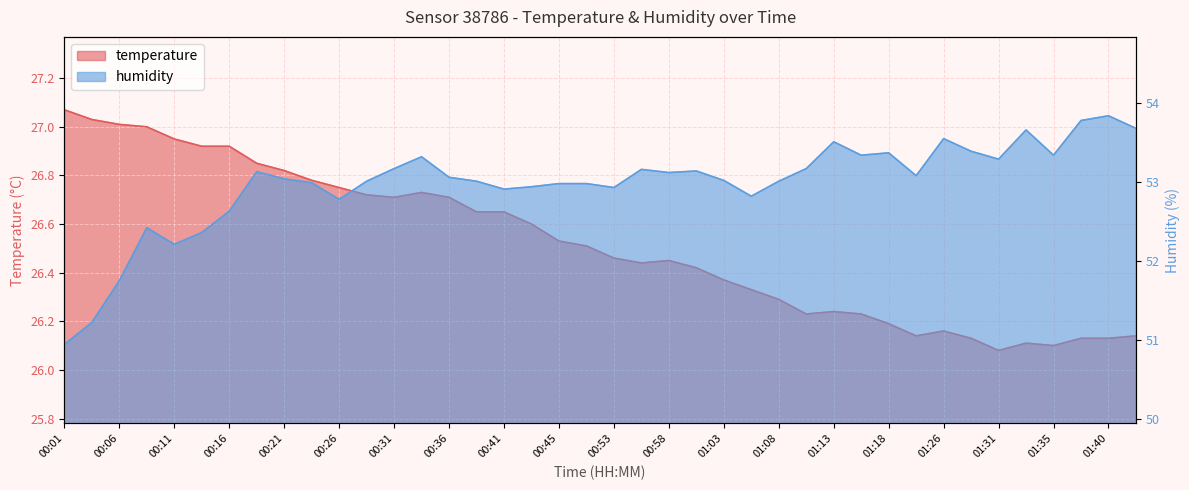

Is the value of humidity at 01:35 greater than the value of temperature at 00:01?

Yes